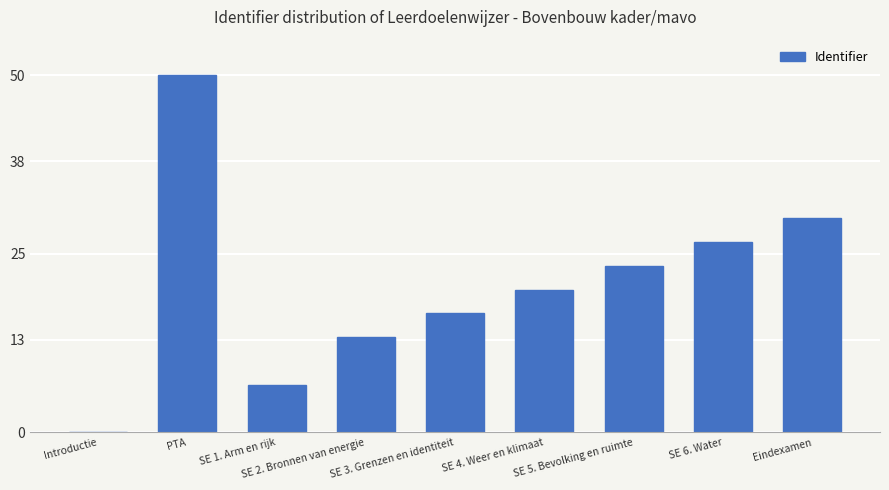

Between Introductie and SE 4. Weer en klimaat, which is larger?

SE 4. Weer en klimaat